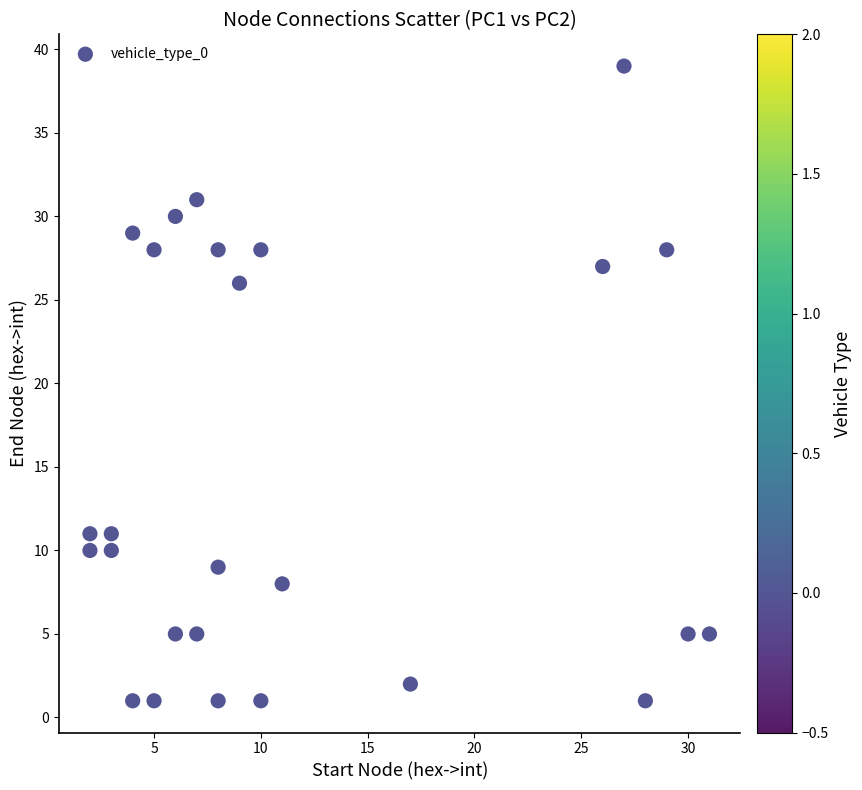

What is the range of Y values (max minus min)?

38